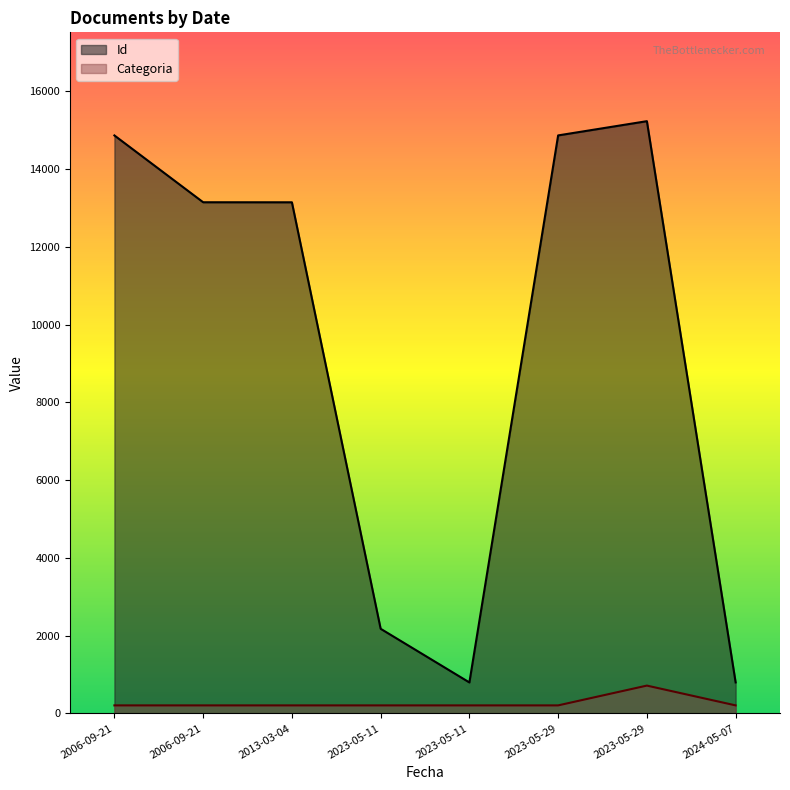

At 2023-05-29, list the series in order from smallest to largest.

Categoria, Id